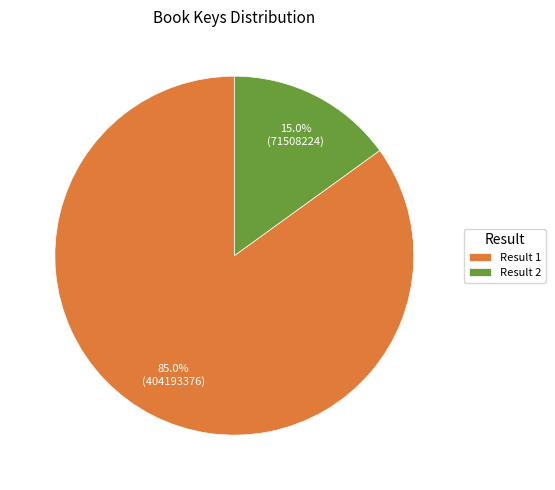

What is the ratio of the value at Result 1 to the value at Result 2?

5.7